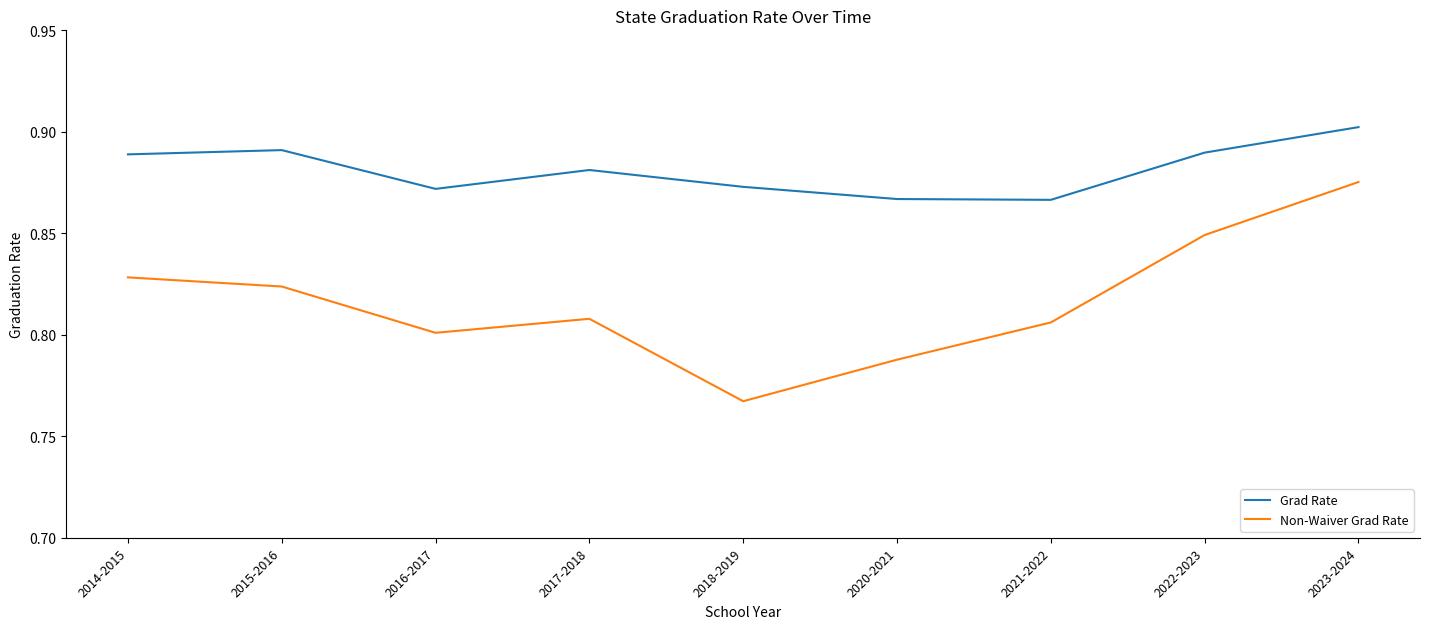

Between 2021-2022 and 2023-2024, which series saw the biggest shift?

Non-Waiver Grad Rate